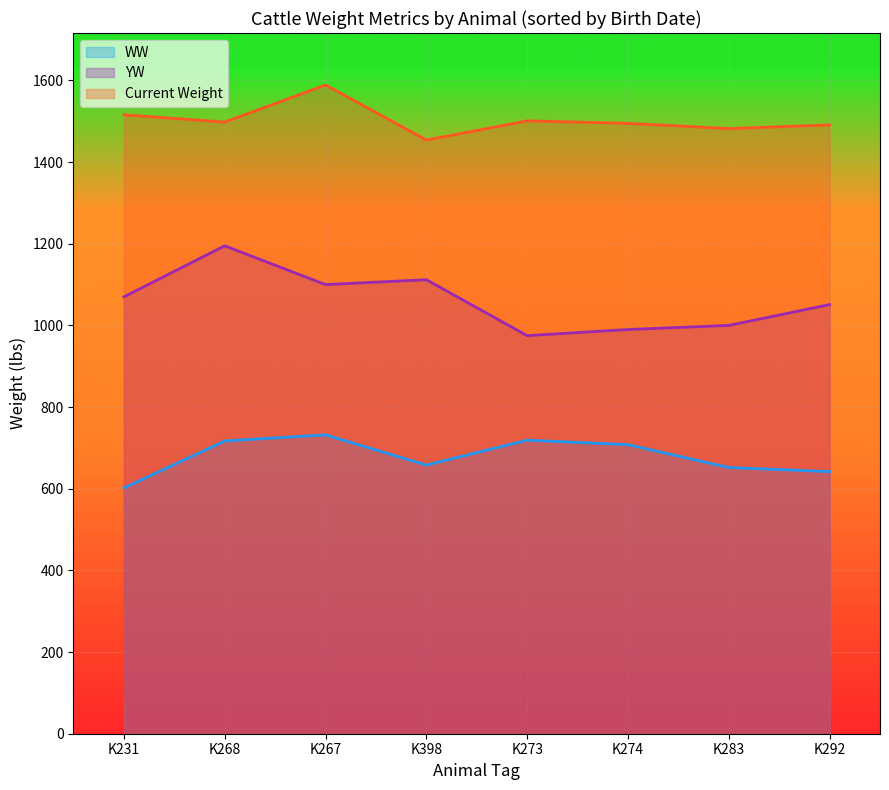

Is the value of YW at K283 greater than the value of WW at K273?

Yes